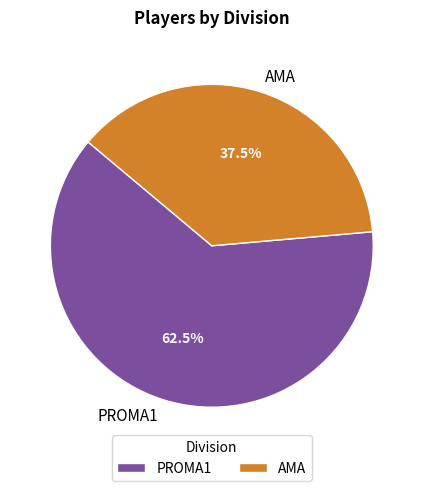

Rank the categories by value from highest to lowest.

PROMA1, AMA